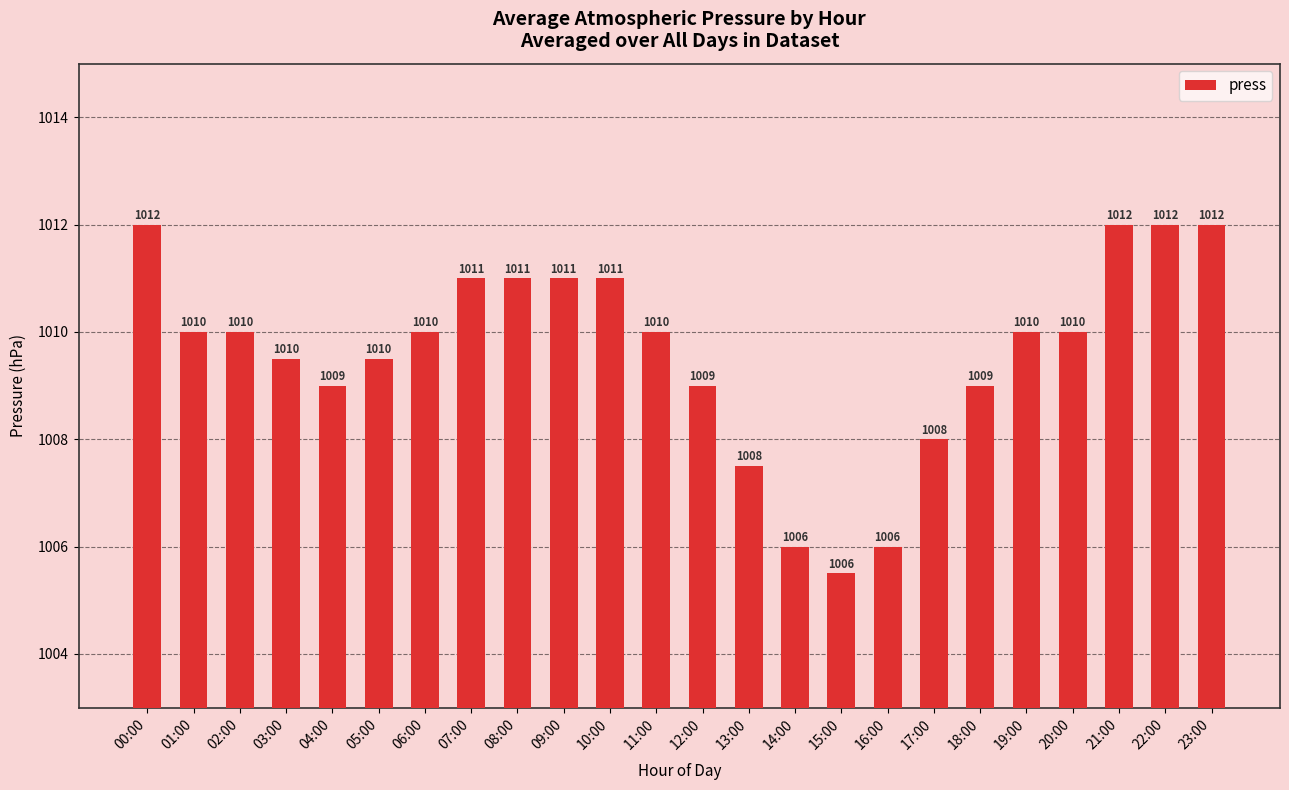

What is the average value?

1009.6